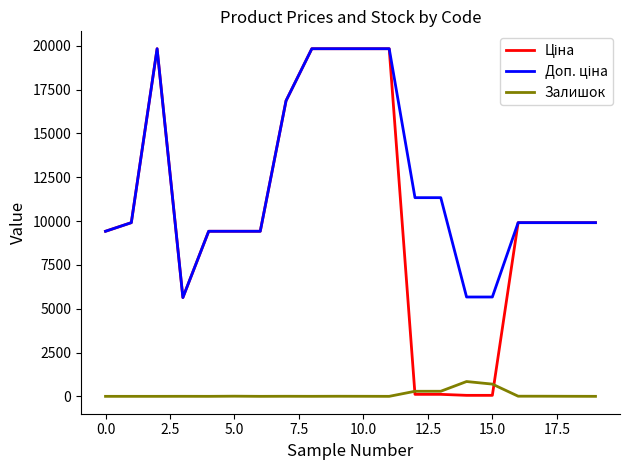

What is the greatest value displayed?

19831.1